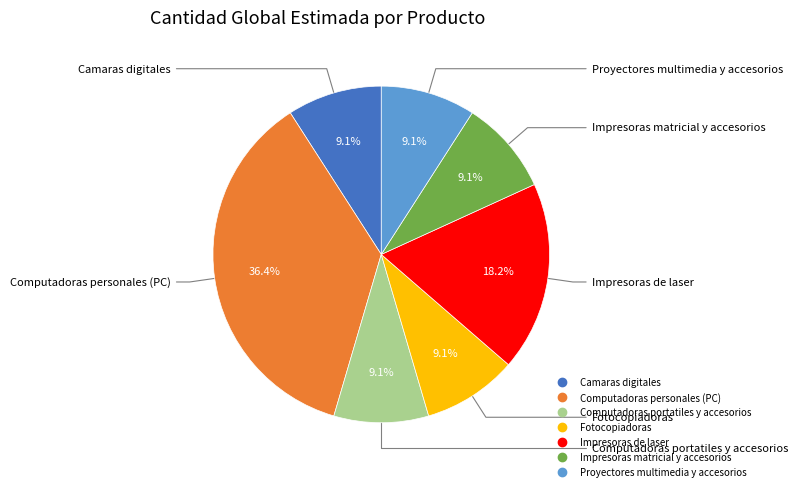

To the nearest percent, what portion does Proyectores multimedia y accesorios represent?

9%